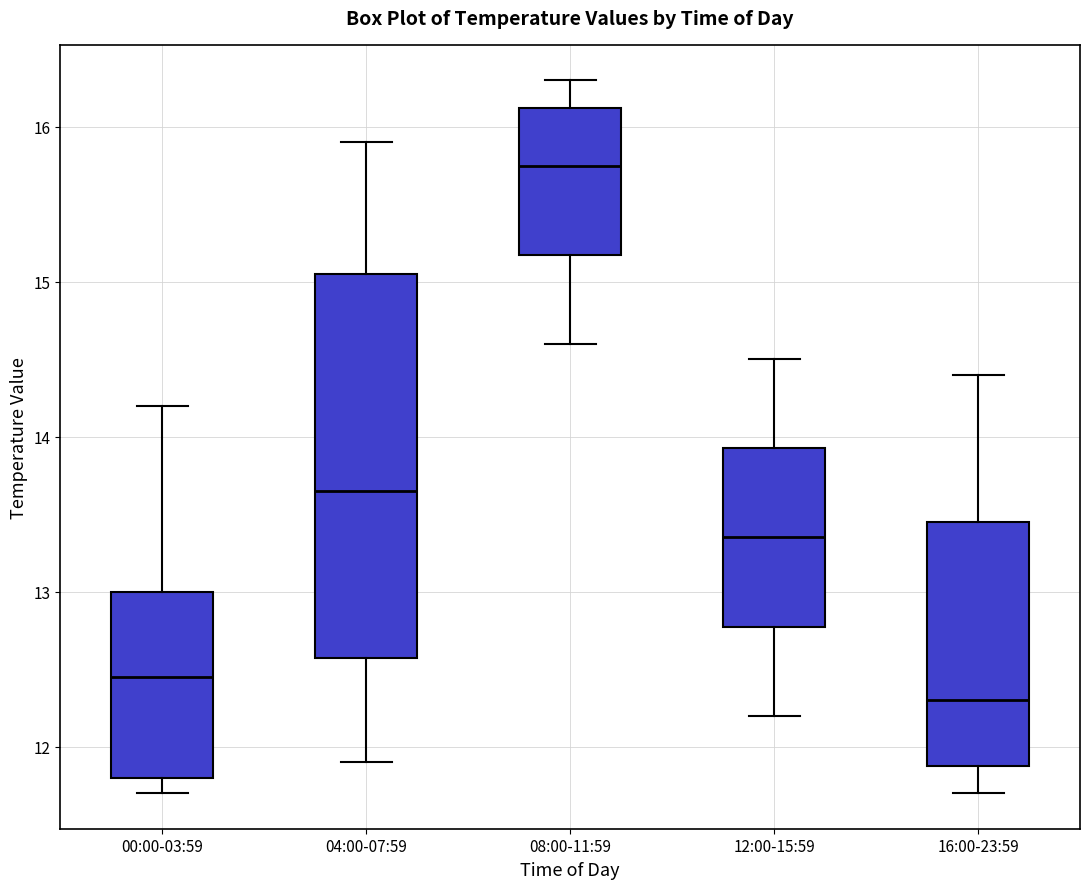

Reading left to right, transcribe this box plot: for each box, give where its median line is, the range the box spans, and where its two whiskers end, as read against the y-axis. The values are not printed on the chart, so give them approximately, as read against the axis.

00:00-03:59: median 12.5, box 11.8 to 13.0, whiskers 11.7 to 14.2
04:00-07:59: median 13.7, box 12.6 to 15.1, whiskers 11.9 to 15.9
08:00-11:59: median 15.8, box 15.2 to 16.1, whiskers 14.6 to 16.3
12:00-15:59: median 13.4, box 12.8 to 13.9, whiskers 12.2 to 14.5
16:00-23:59: median 12.3, box 11.9 to 13.5, whiskers 11.7 to 14.4